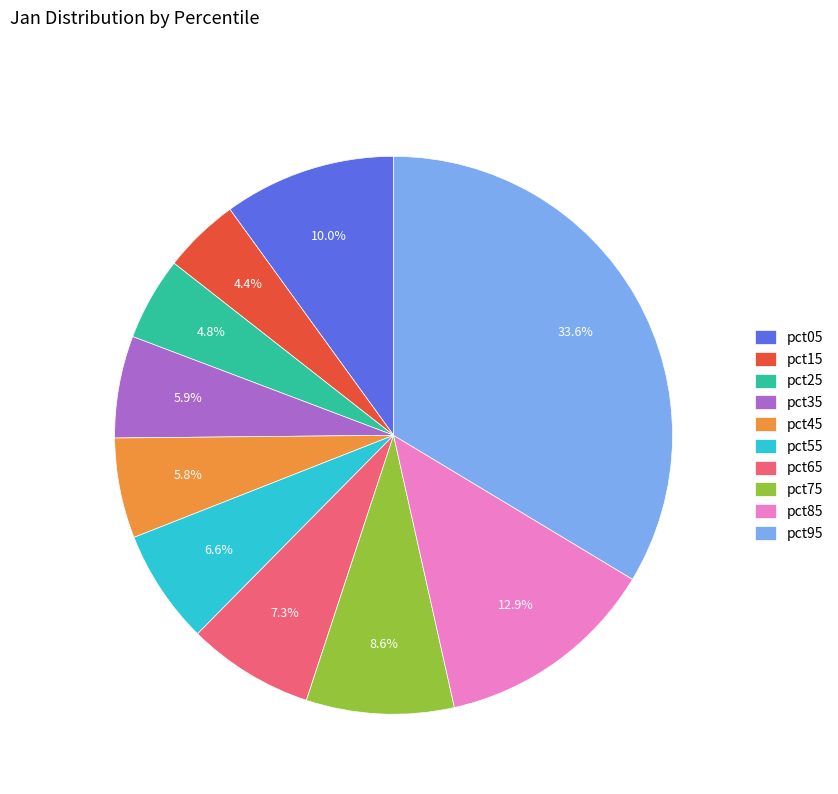

Between pct75 and pct85, which is larger?

pct85